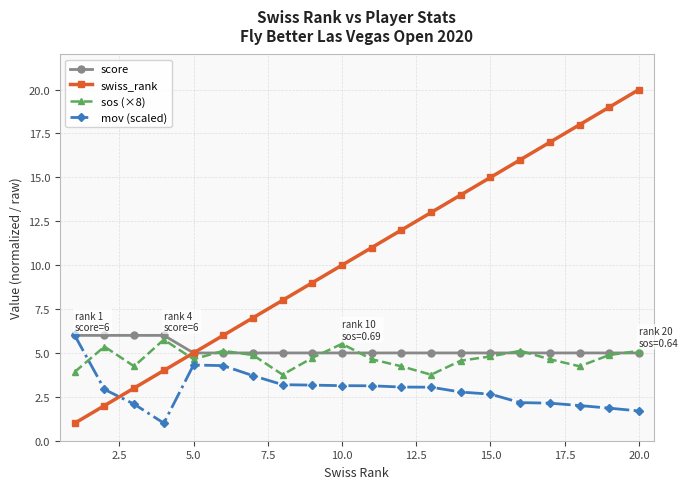

Is this an area chart (filled region under the line)?

No